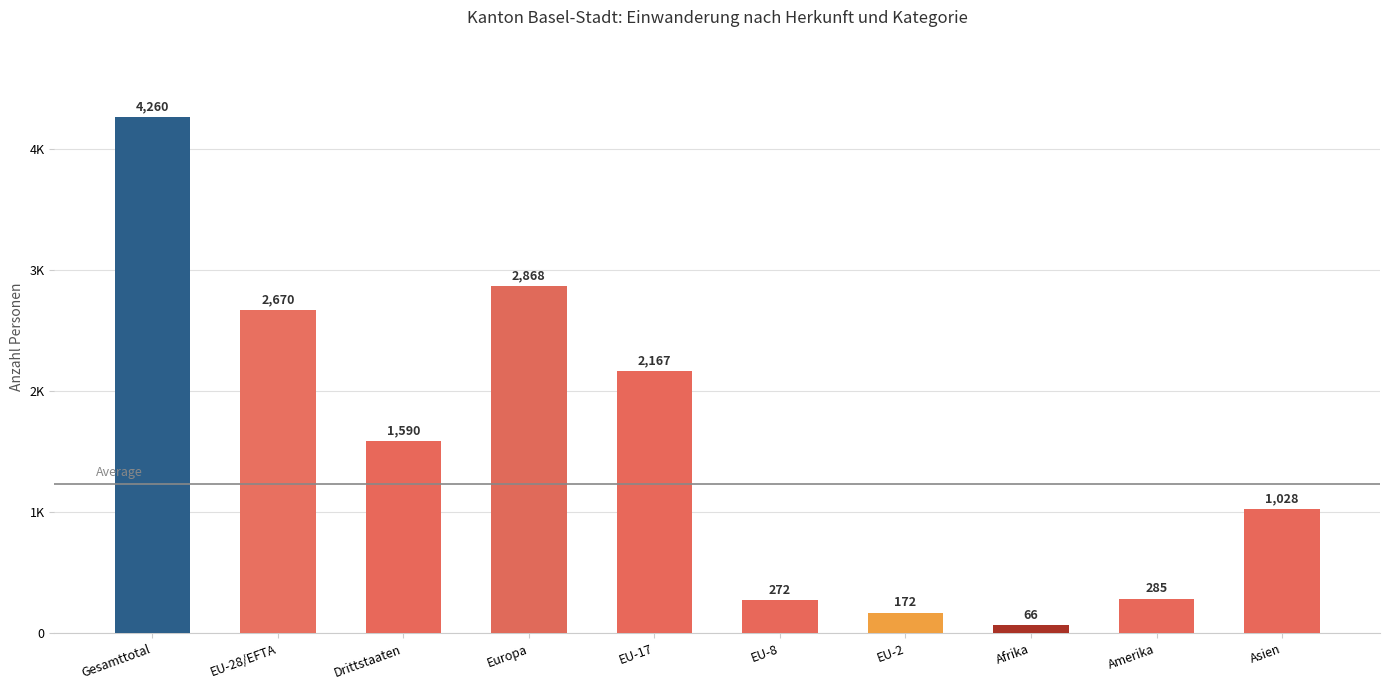

Rank the categories by value from highest to lowest.

Gesamttotal, Europa, EU-28/EFTA, EU-17, Drittstaaten, Asien, Amerika, EU-8, EU-2, Afrika